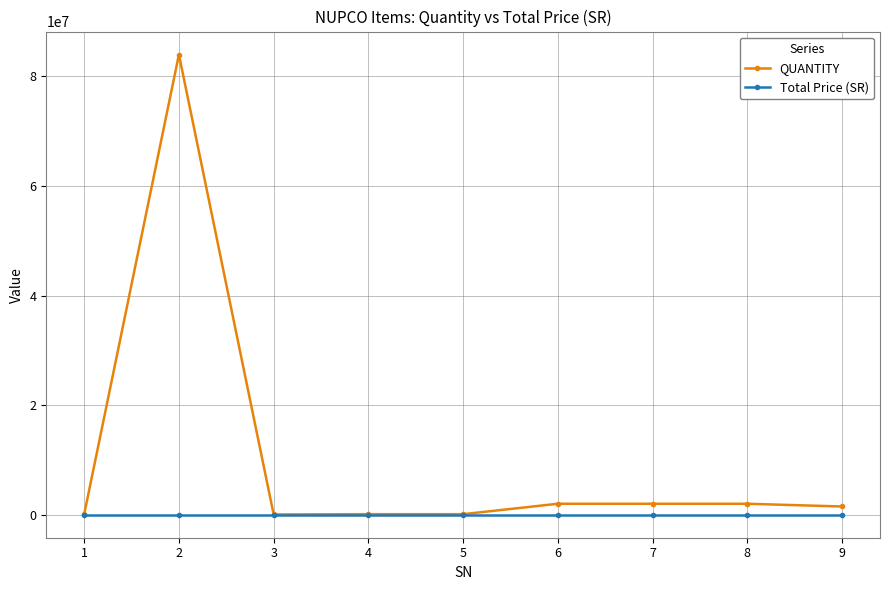

What is the maximum value shown in the chart?

84000000